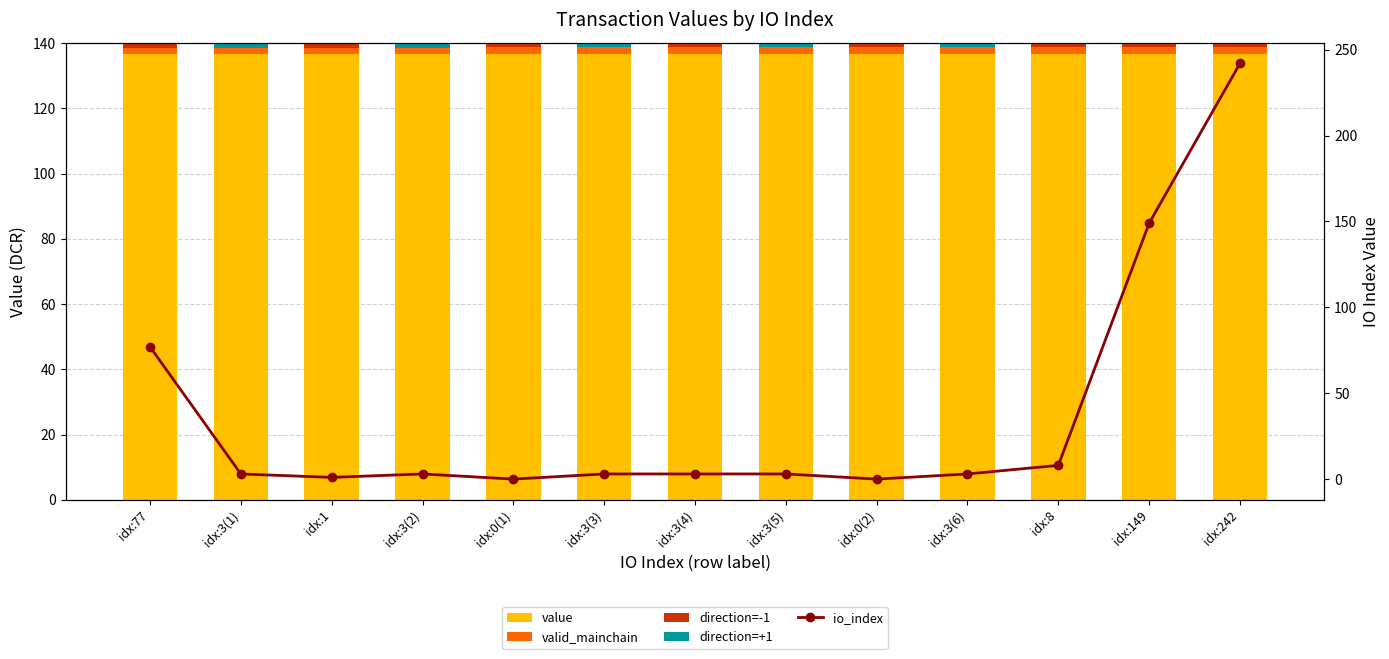

Which series has the largest range (max minus min)?

io_index